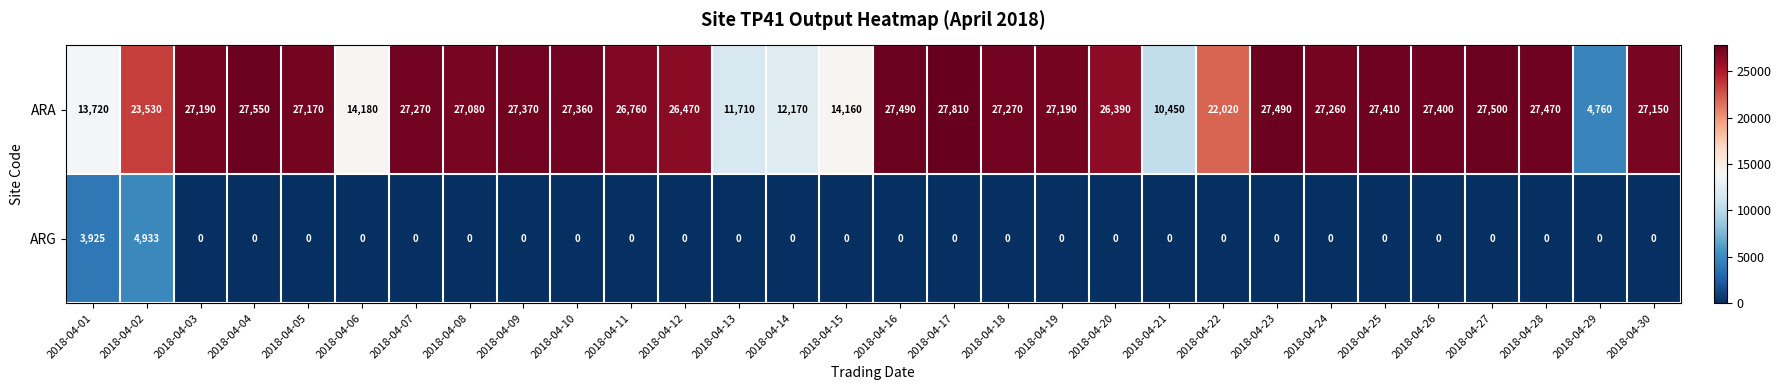

Which category has the lowest value in the ARA series?

2018-04-29